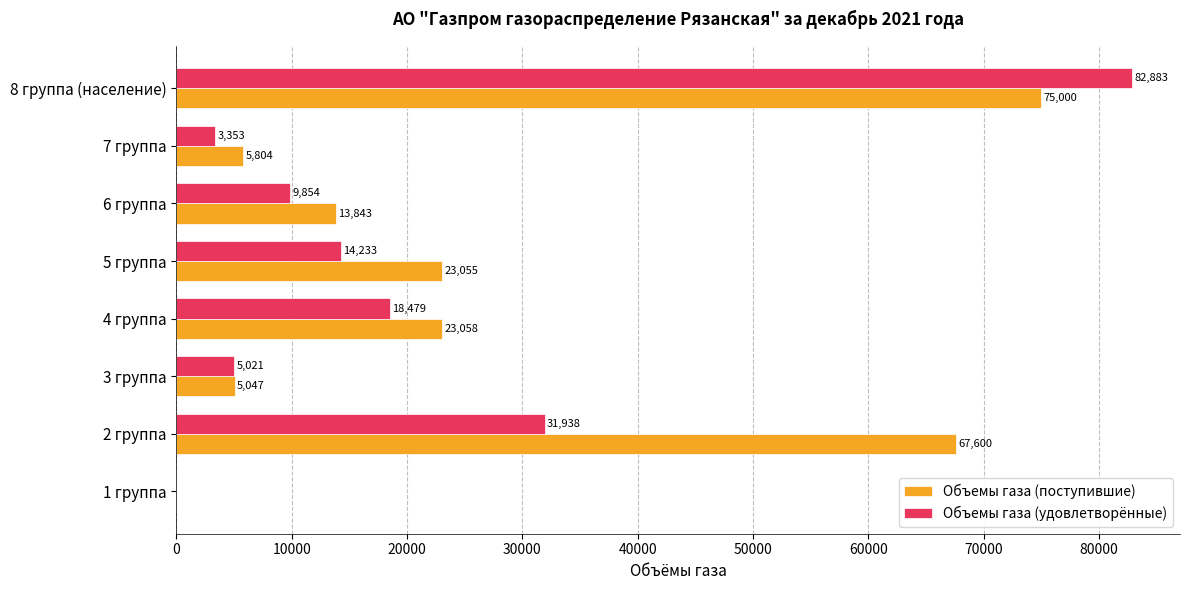

Where is Объемы газа (удовлетворённые) nearest to the value 41441?

2 группа